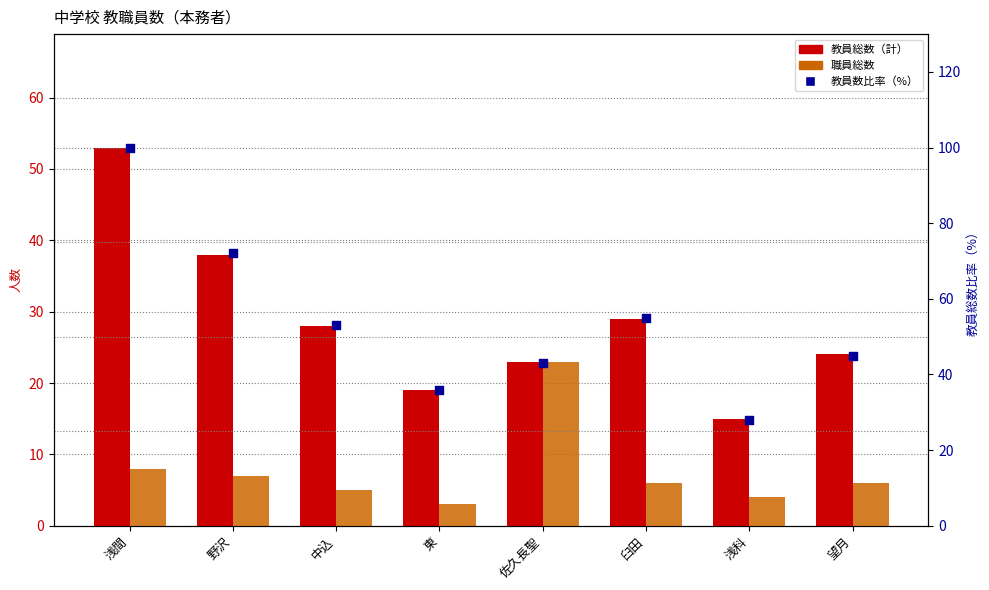

What are all the series names shown in the legend?

教員総数（計）, 職員総数, 教員数比率（%）